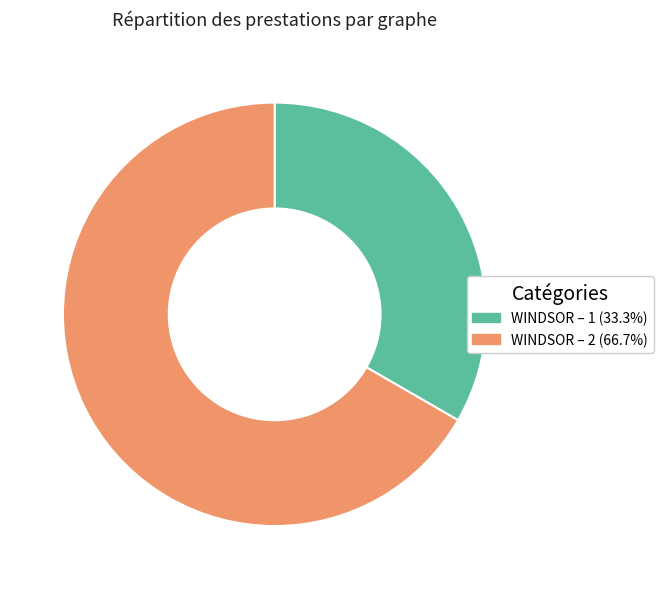

Does any single category account for the majority?

Yes